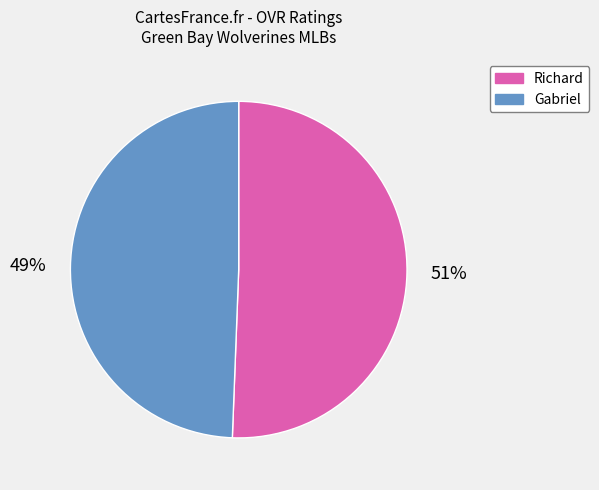

Do Richard and Gabriel together represent more than half of the pie?

Yes